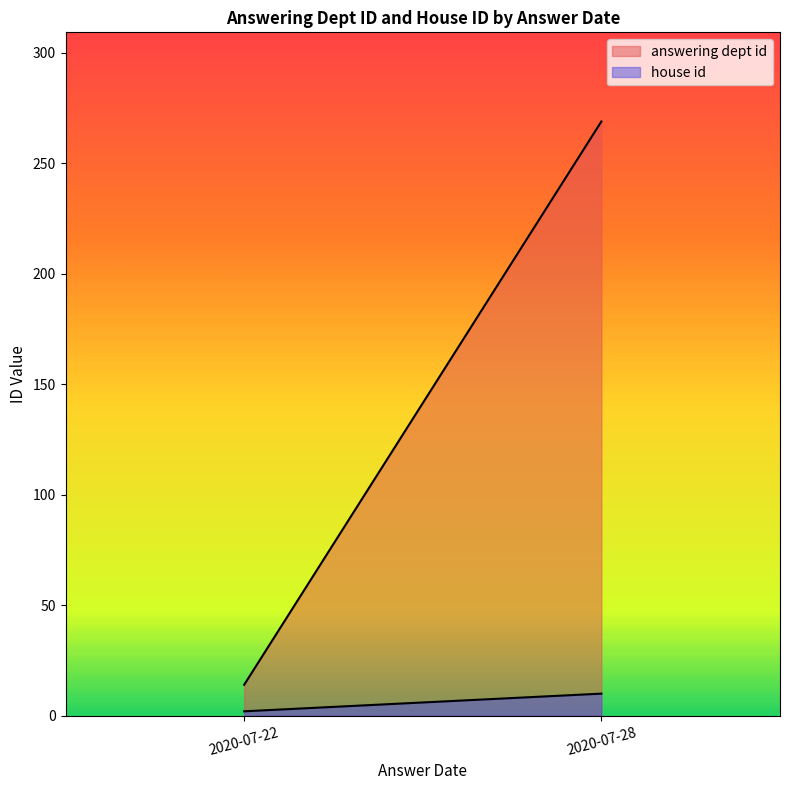

Which category has the highest value across all series?

2020-07-28